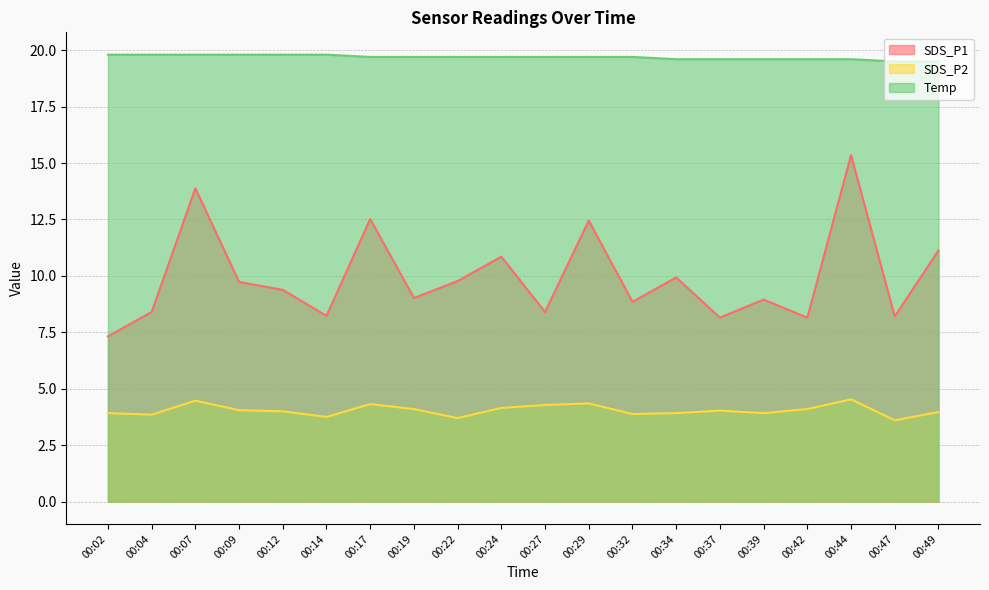

Reading left to right, extract all data points from this chart.

SDS_P1: 00:02=7.3	00:04=8.4	00:07=13.9	00:09=9.7	00:12=9.4	00:14=8.2	00:17=12.5	00:19=9.0	00:22=9.8	00:24=10.8	00:27=8.4	00:29=12.4	00:32=8.8	00:34=9.9	00:37=8.2	00:39=8.9	00:42=8.2	00:44=15.3	00:47=8.2	00:49=11.1
SDS_P2: 00:02=3.9	00:04=3.9	00:07=4.5	00:09=4.0	00:12=4.0	00:14=3.8	00:17=4.3	00:19=4.1	00:22=3.7	00:24=4.2	00:27=4.3	00:29=4.3	00:32=3.9	00:34=3.9	00:37=4.0	00:39=3.9	00:42=4.1	00:44=4.5	00:47=3.6	00:49=4.0
Temp: 00:02=19.8	00:04=19.8	00:07=19.8	00:09=19.8	00:12=19.8	00:14=19.8	00:17=19.7	00:19=19.7	00:22=19.7	00:24=19.7	00:27=19.7	00:29=19.7	00:32=19.7	00:34=19.6	00:37=19.6	00:39=19.6	00:42=19.6	00:44=19.6	00:47=19.5	00:49=19.5